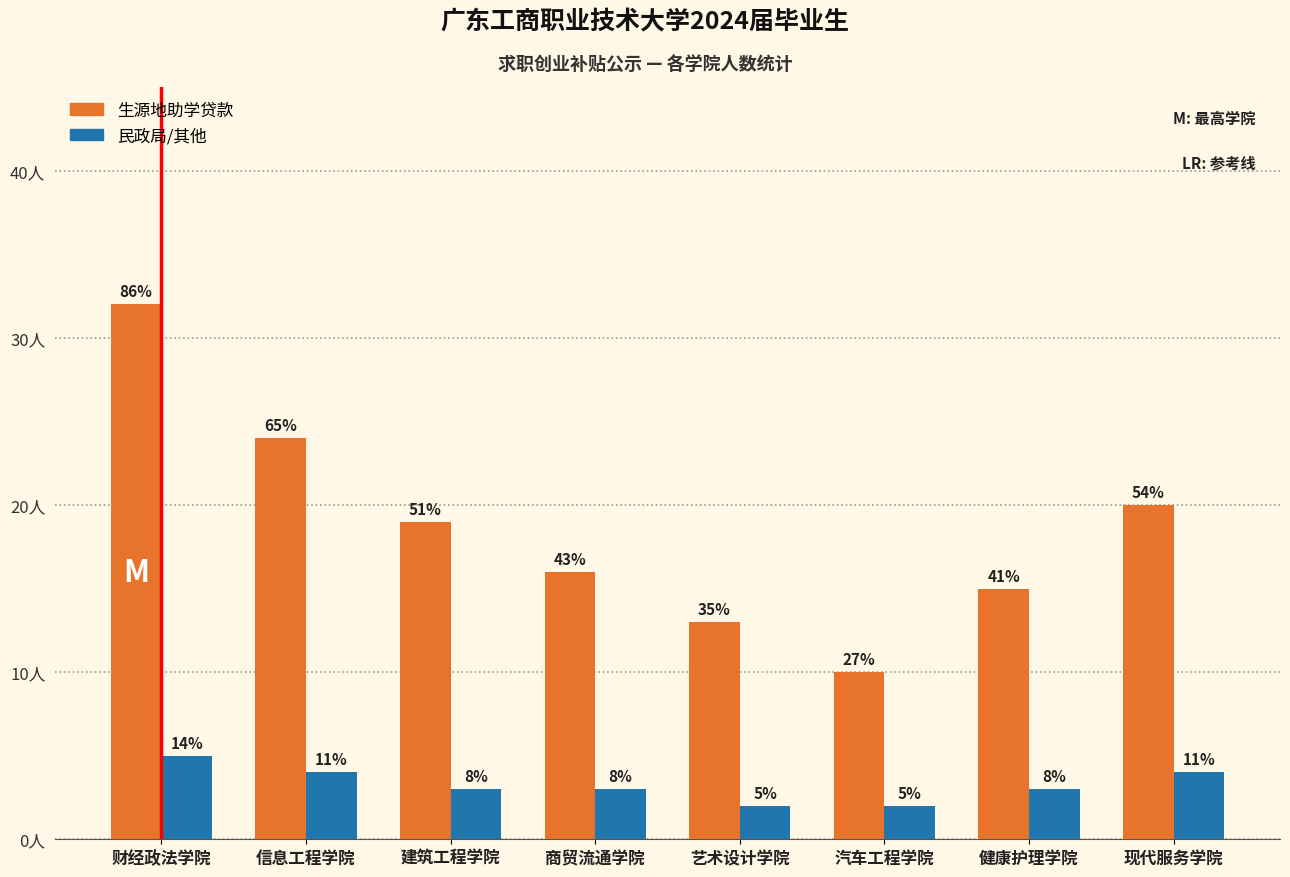

What is the label of the 2nd bar from the right?

健康护理学院